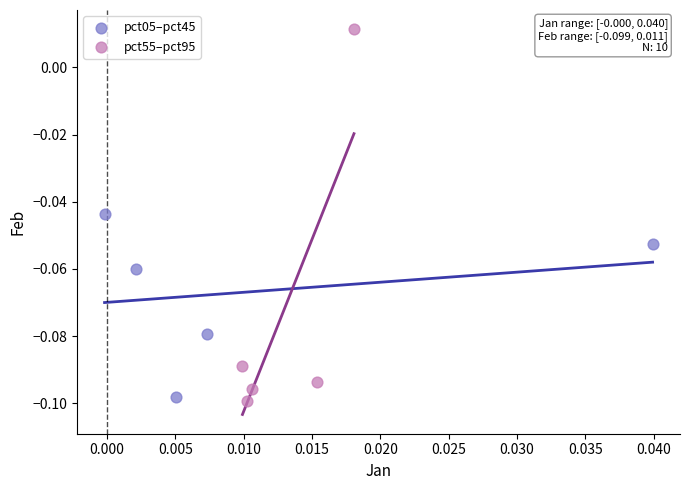

Which series has the widest spread of Y values?

pct55–pct95